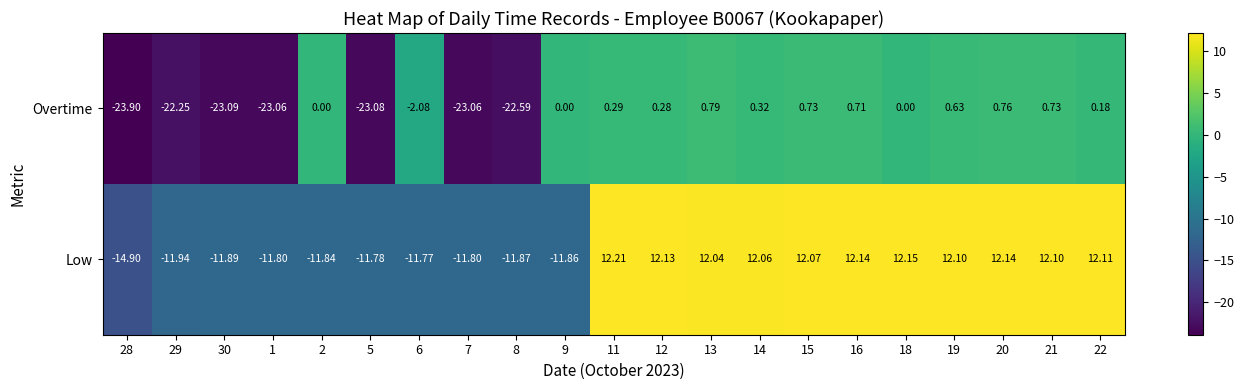

Which series has the largest total across all categories?

Low